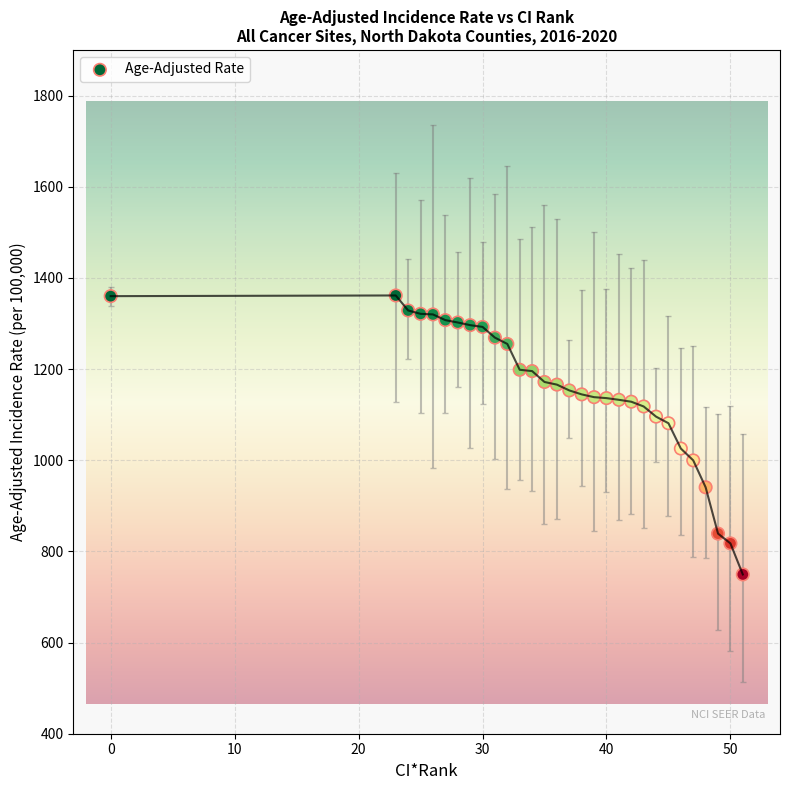

What is the range of X values (max minus min)?

51.0